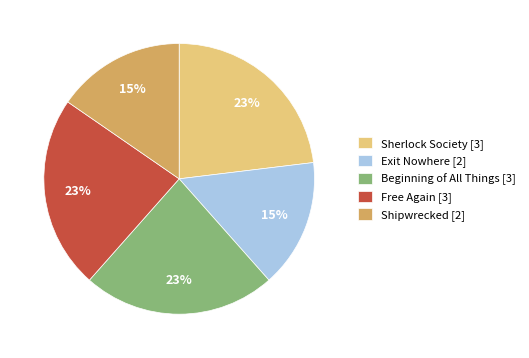

Is the sum of Shipwrecked [2] and Beginning of All Things [3] greater than half?

No